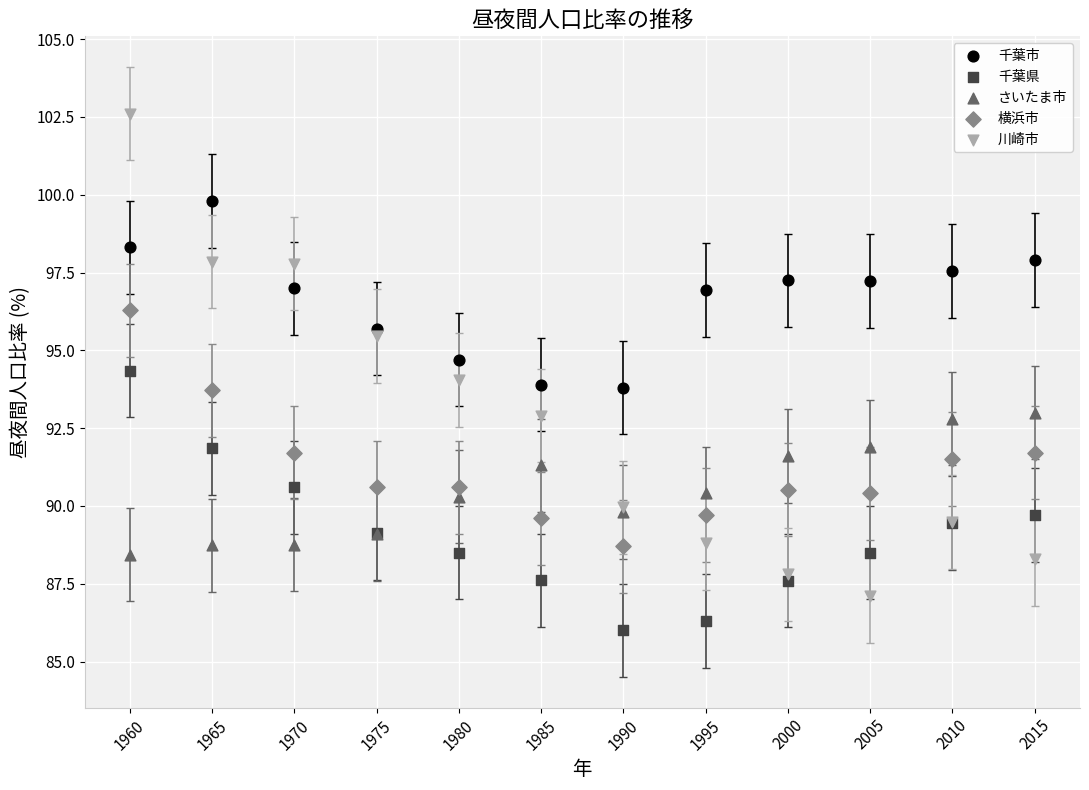

Which series reaches the minimum Y coordinate?

千葉県